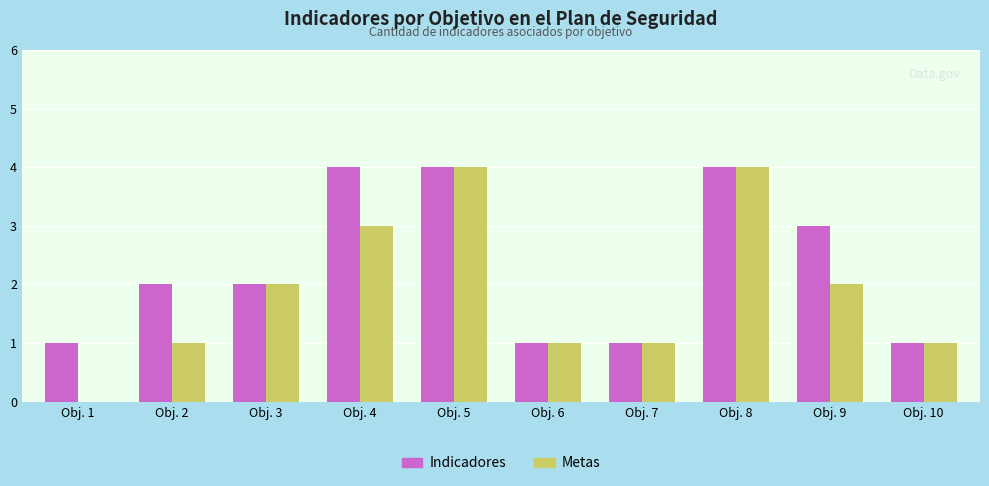

How many groups of bars are there?

10